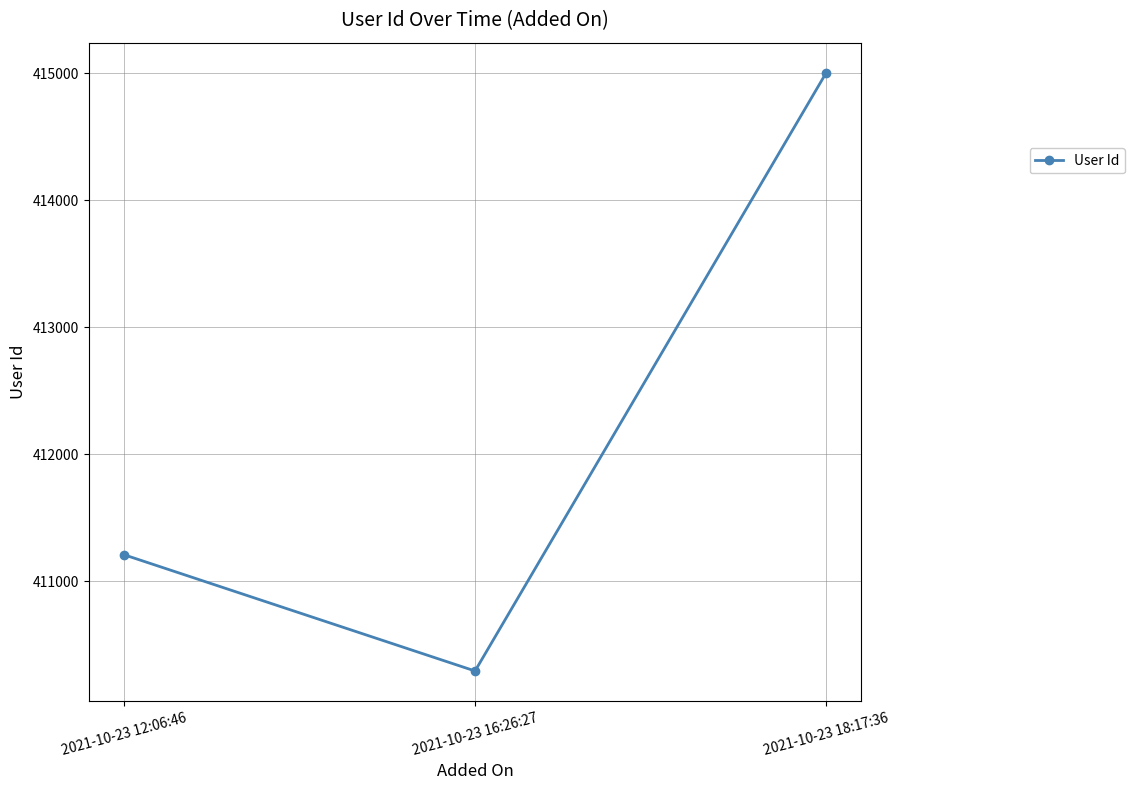

List the labels in order of value, smallest first.

2021-10-23 16:26:27, 2021-10-23 12:06:46, 2021-10-23 18:17:36